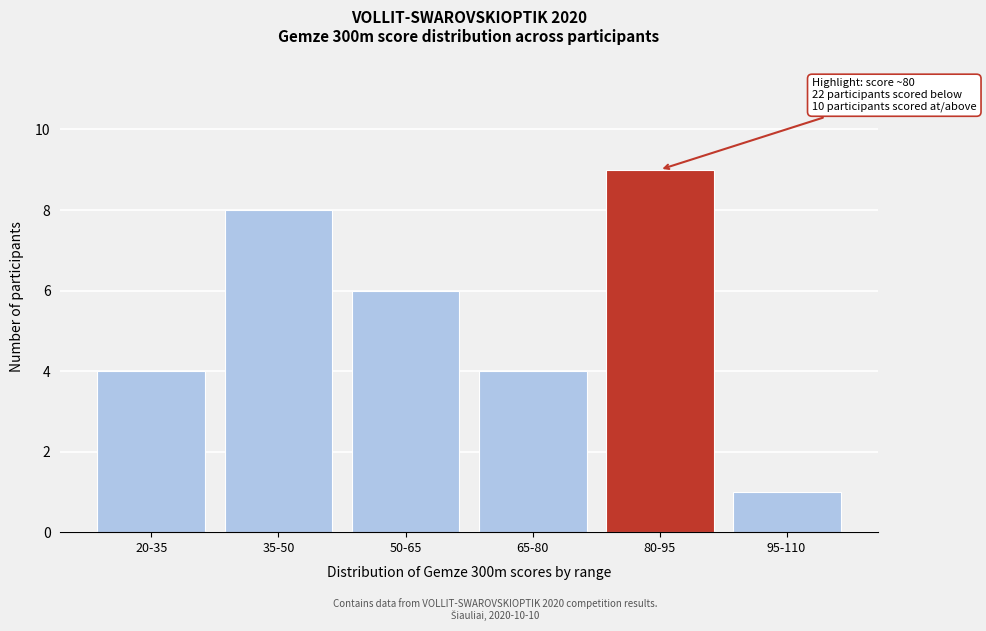

Reading left to right, extract all data points from this chart.

4	8	6	4	9	1